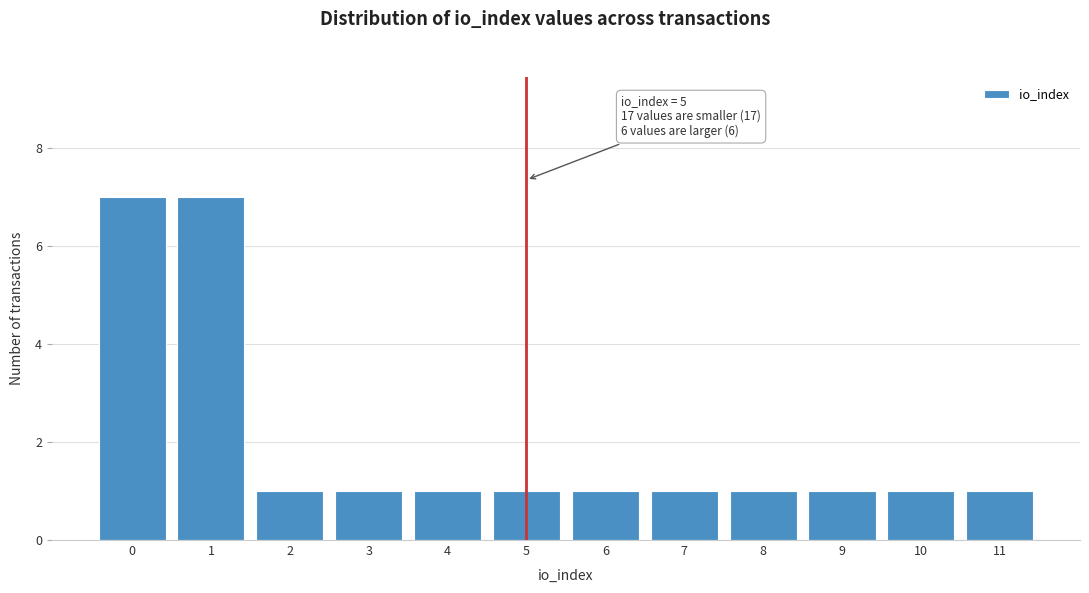

Reading left to right, list all the values displayed in this chart.

0=7	1=7	2=1	3=1	4=1	5=1	6=1	7=1	8=1	9=1	10=1	11=1